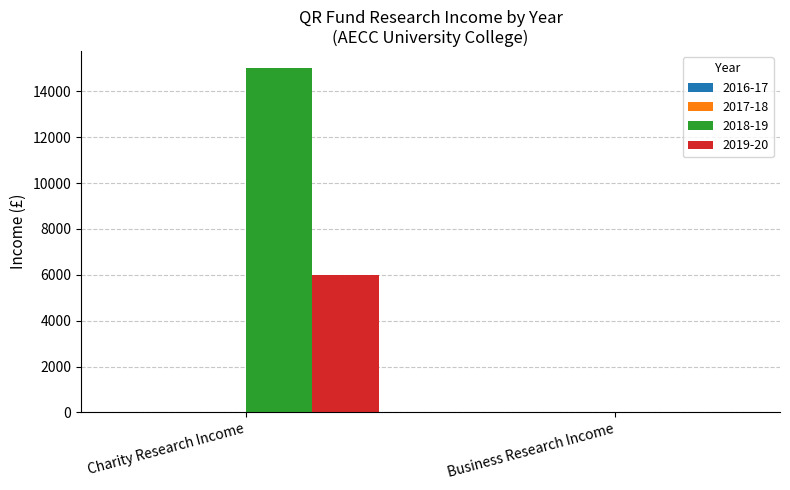

How many data points does each series have?

2